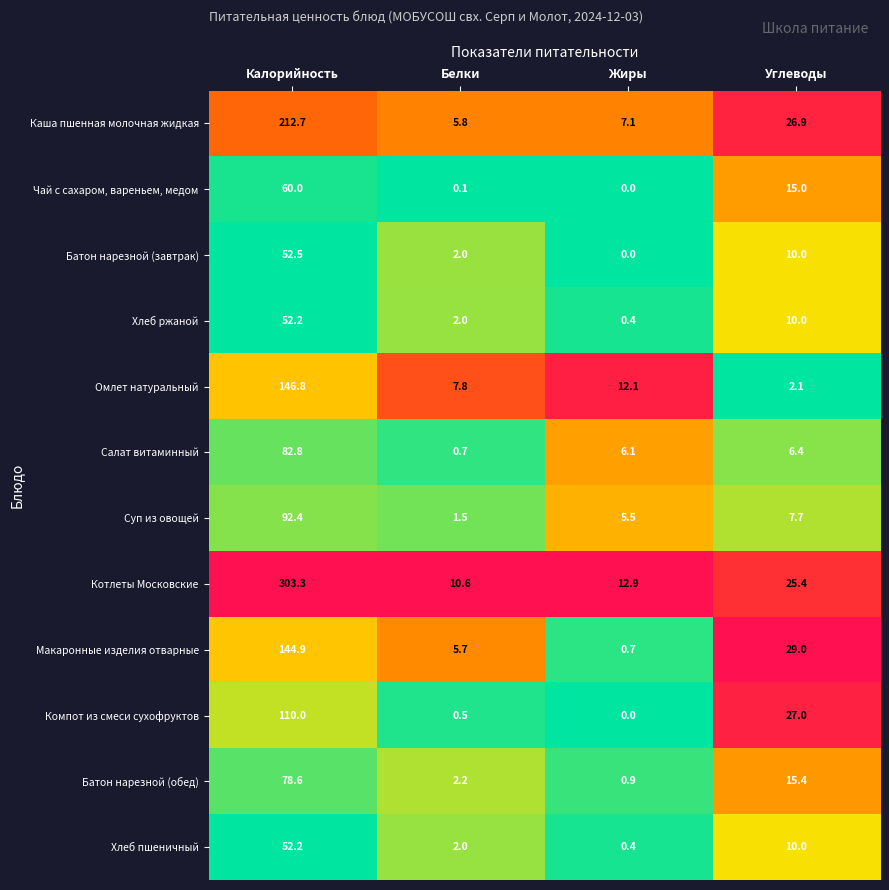

What is the sum of the Компот из смеси сухофруктов values at Углеводы and Калорийность?

137.0